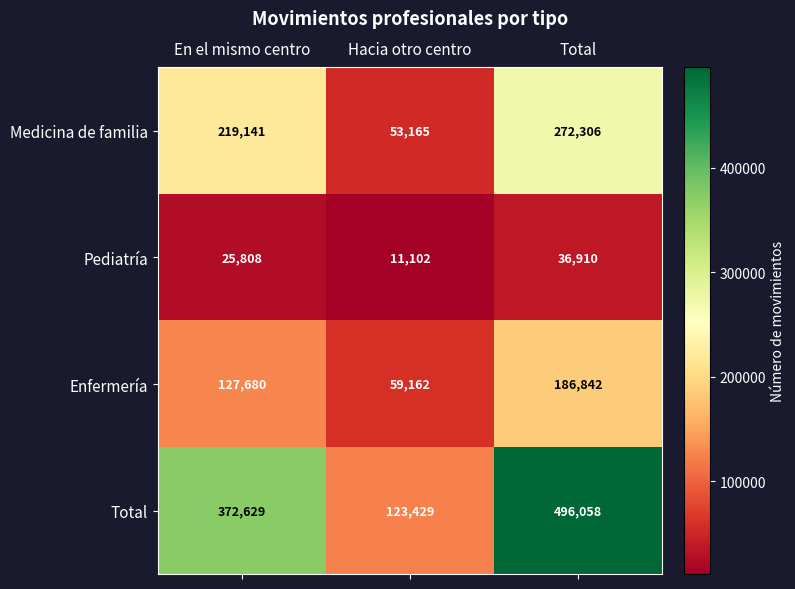

How many data points does each series have?

3